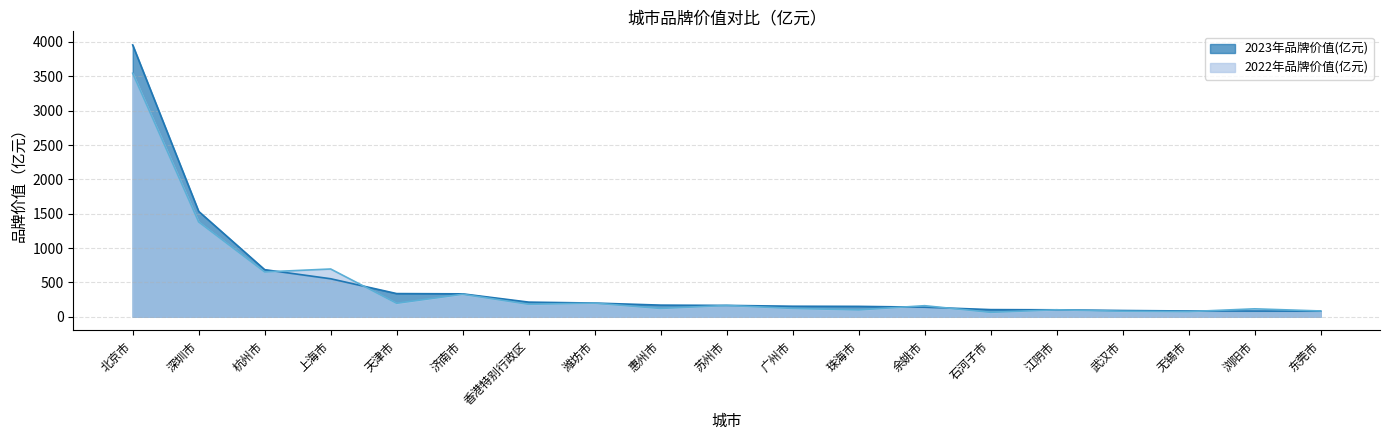

What is the total value across all series at 深圳市?

2914.1